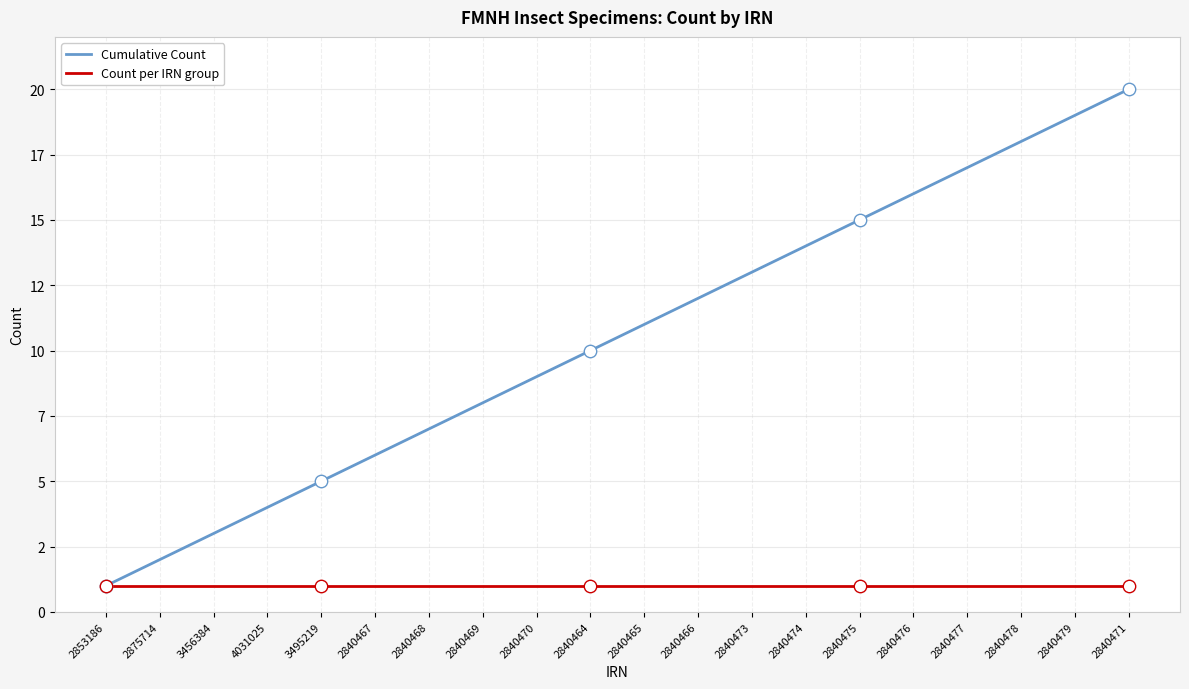

At how many categories does at least one series exceed 9?

11